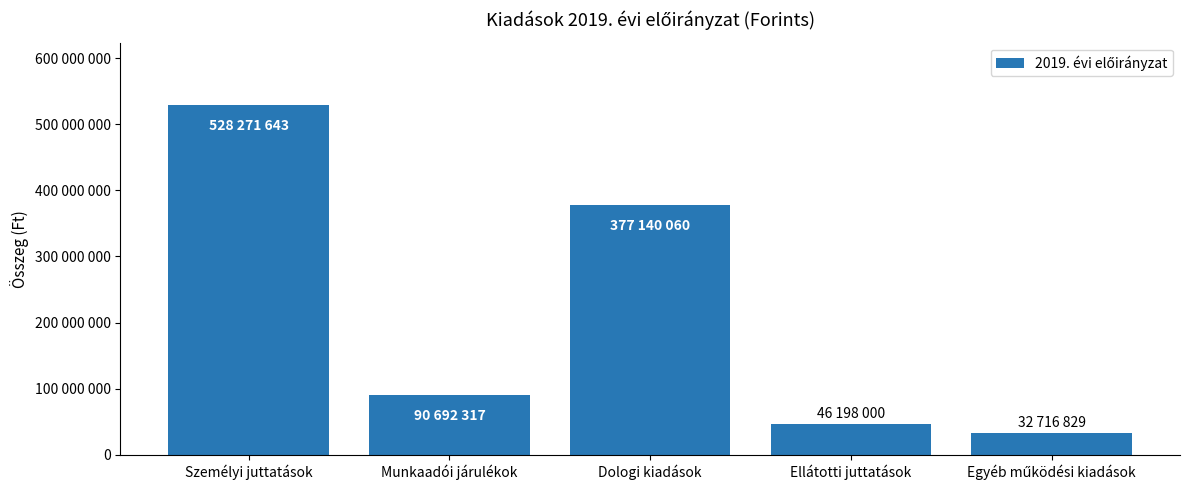

What is the smallest value displayed?

32716829